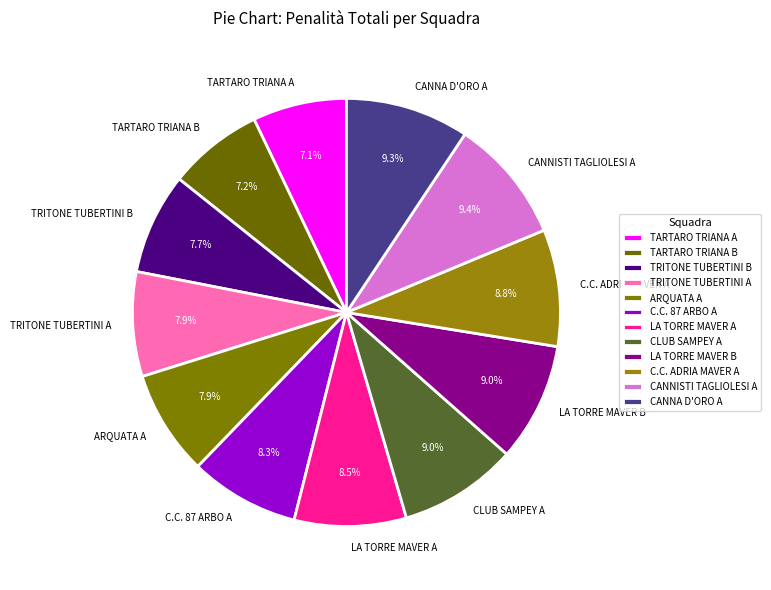

Is there any slice that represents more than half of the pie?

No